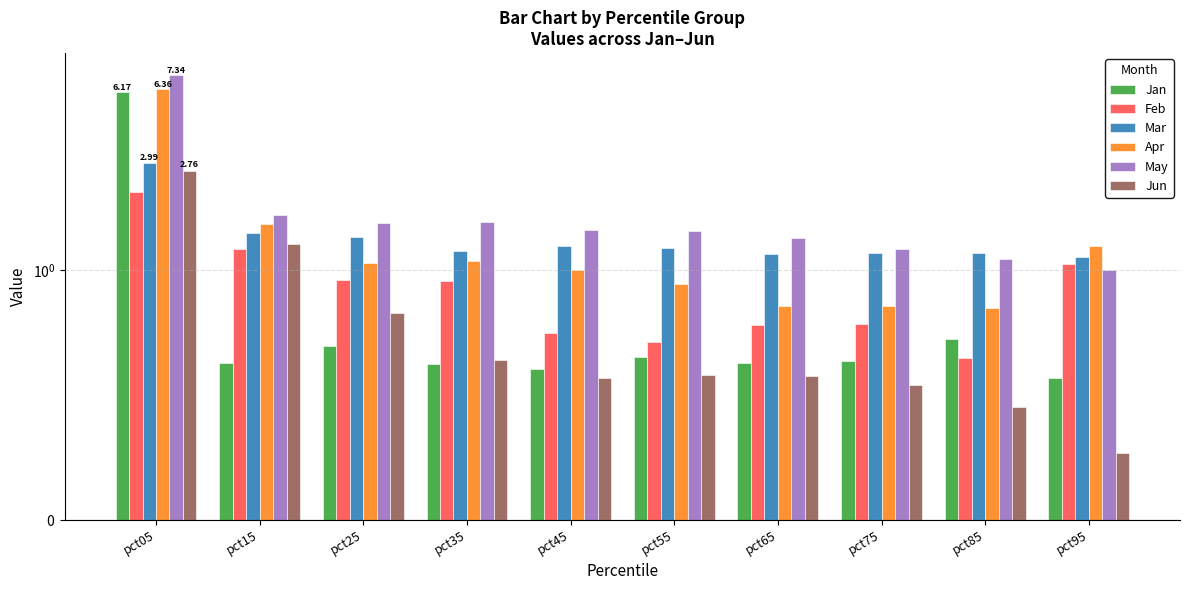

Reading left to right, transcribe all the data shown in this chart.

Jan: pct05=6.2	pct15=0.6	pct25=0.7	pct35=0.6	pct45=0.6	pct55=0.7	pct65=0.6	pct75=0.6	pct85=0.7	pct95=0.6
Feb: pct05=2.2	pct15=1.2	pct25=1.0	pct35=1.0	pct45=0.8	pct55=0.7	pct65=0.8	pct75=0.8	pct85=0.6	pct95=1.1
Mar: pct05=3.0	pct15=1.5	pct25=1.4	pct35=1.2	pct45=1.3	pct55=1.3	pct65=1.2	pct75=1.2	pct85=1.2	pct95=1.1
Apr: pct05=6.4	pct15=1.6	pct25=1.1	pct35=1.1	pct45=1.0	pct55=0.9	pct65=0.9	pct75=0.9	pct85=0.8	pct95=1.3
May: pct05=7.3	pct15=1.8	pct25=1.6	pct35=1.6	pct45=1.5	pct55=1.5	pct65=1.4	pct75=1.2	pct85=1.1	pct95=1.0
Jun: pct05=2.8	pct15=1.3	pct25=0.8	pct35=0.6	pct45=0.6	pct55=0.6	pct65=0.6	pct75=0.5	pct85=0.5	pct95=0.3